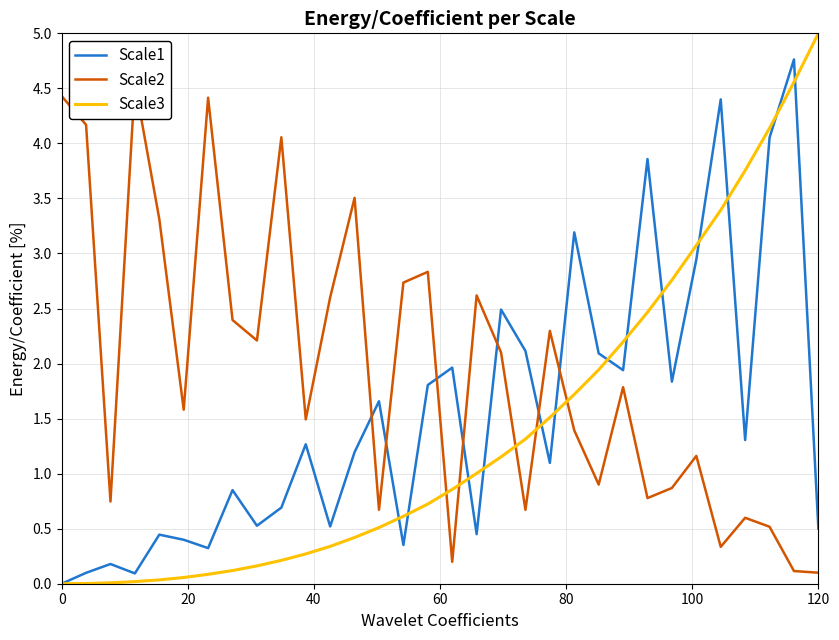

List the series in order of their peak value, highest first.

Scale3, Scale1, Scale2